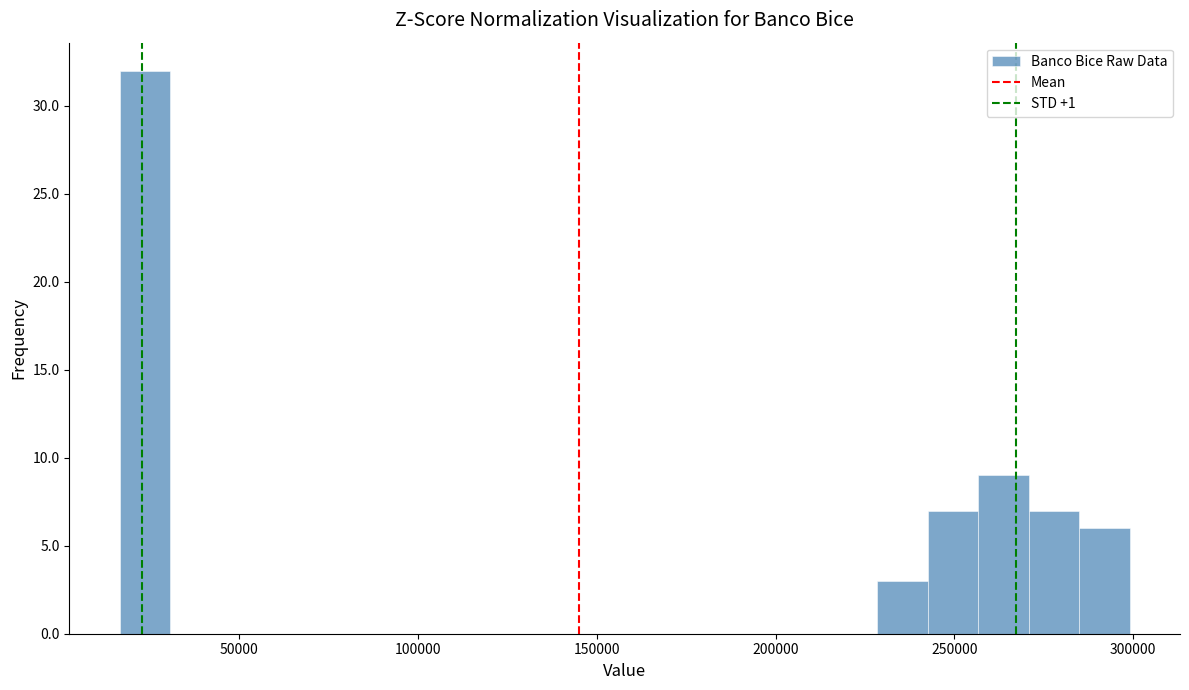

Read against the x-axis, roughly where is the centre of the tallest bar?

25000